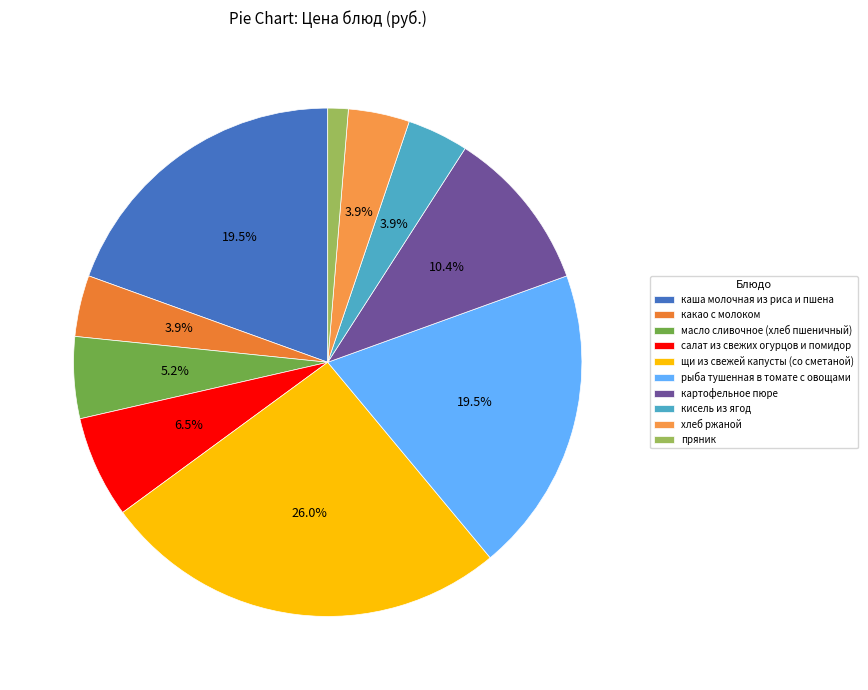

Which has a higher value, салат из свежих огурцов и помидор or каша молочная из риса и пшена?

каша молочная из риса и пшена